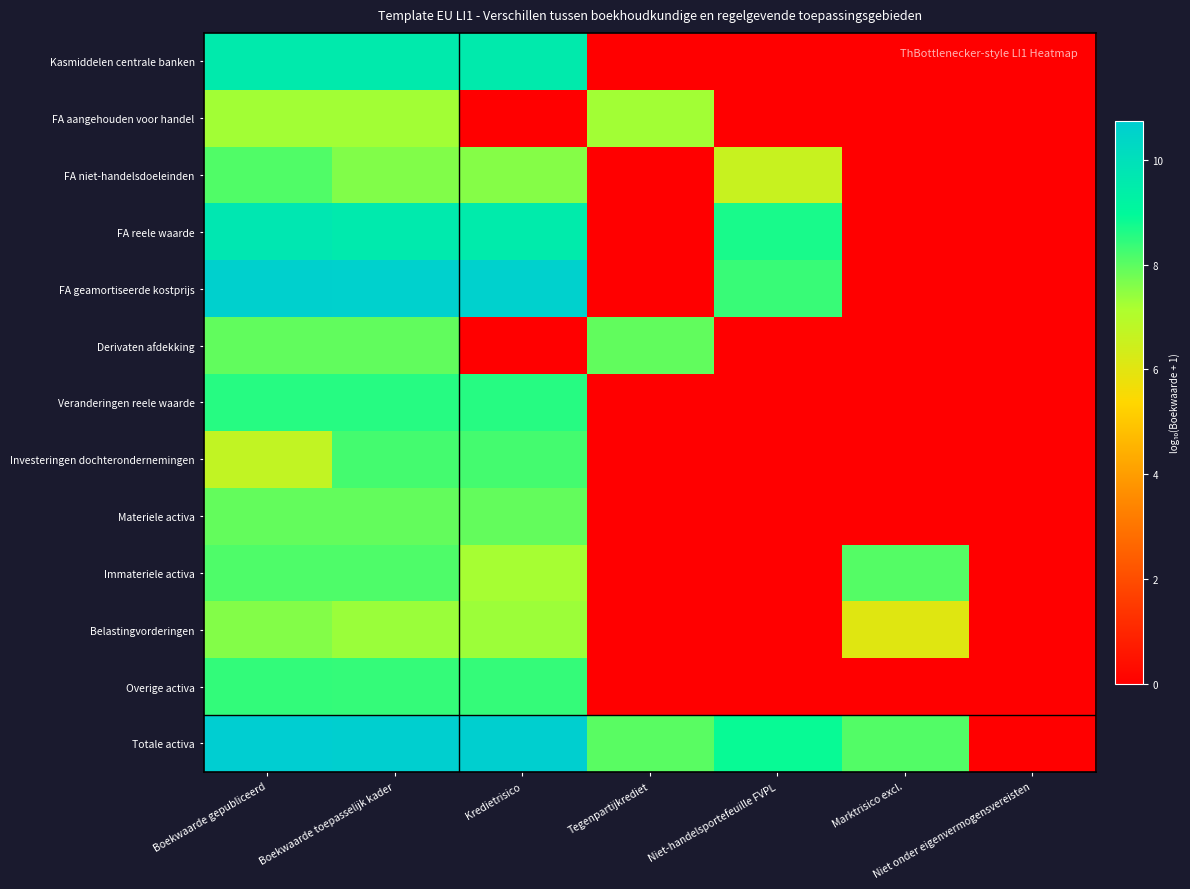

Between Boekwaarde gepubliceerd and Niet-handelsportefeuille FVPL, which series saw the biggest shift?

Kasmiddelen centrale banken